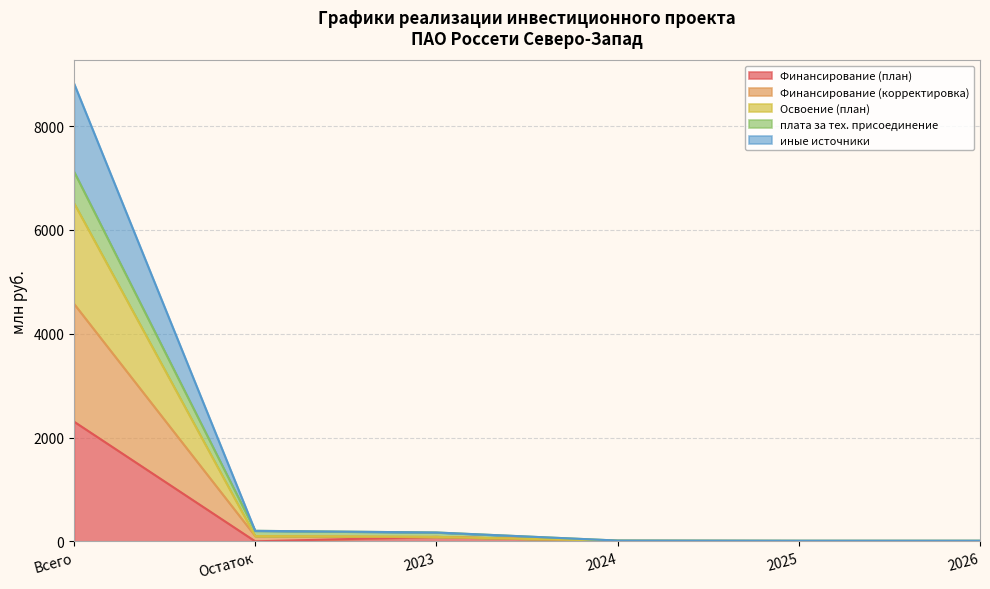

Where does the иные источники series first go above 85?

Всего